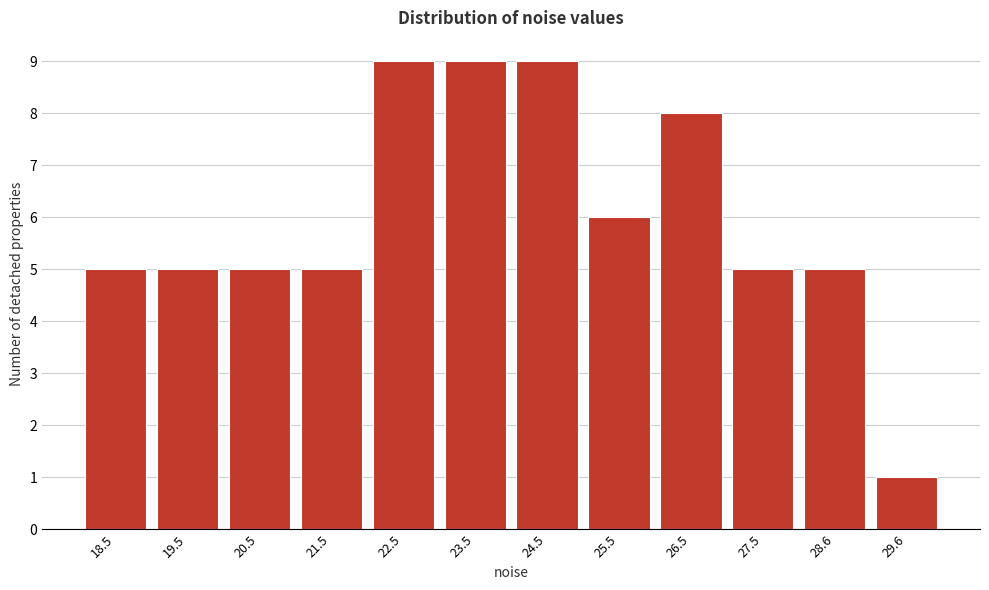

Reading right to left, what are all the values shown in this chart?

1	5	5	8	6	9	9	9	5	5	5	5